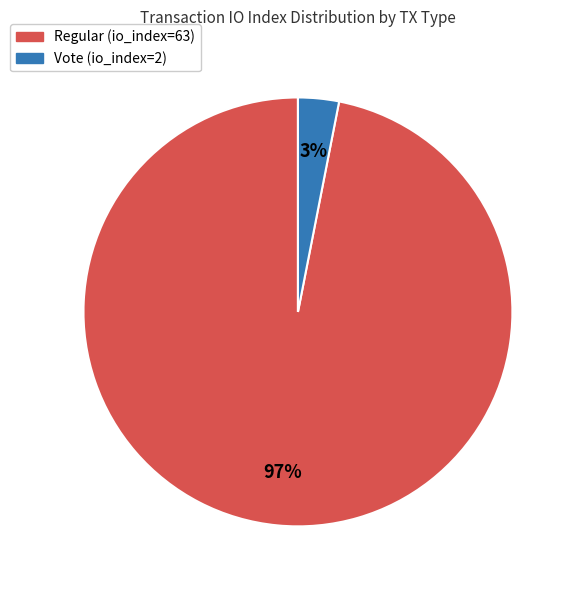

Which slice is the smallest?

Vote (io_index=2)